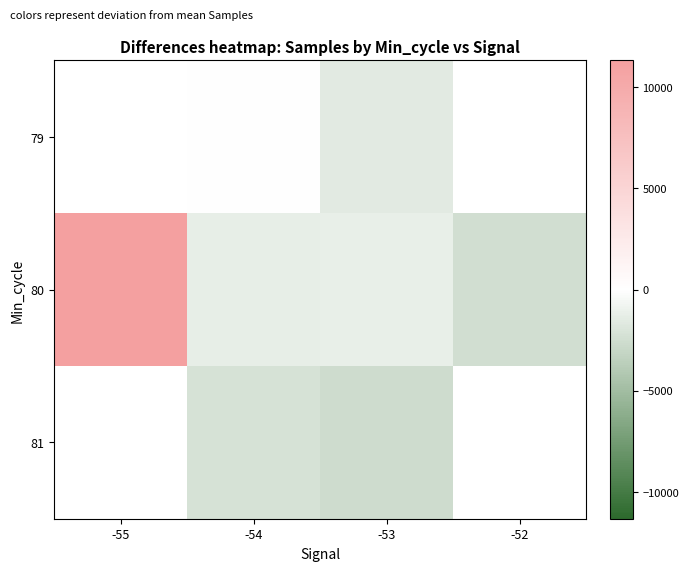

At which label does 80 reach its peak?

-55